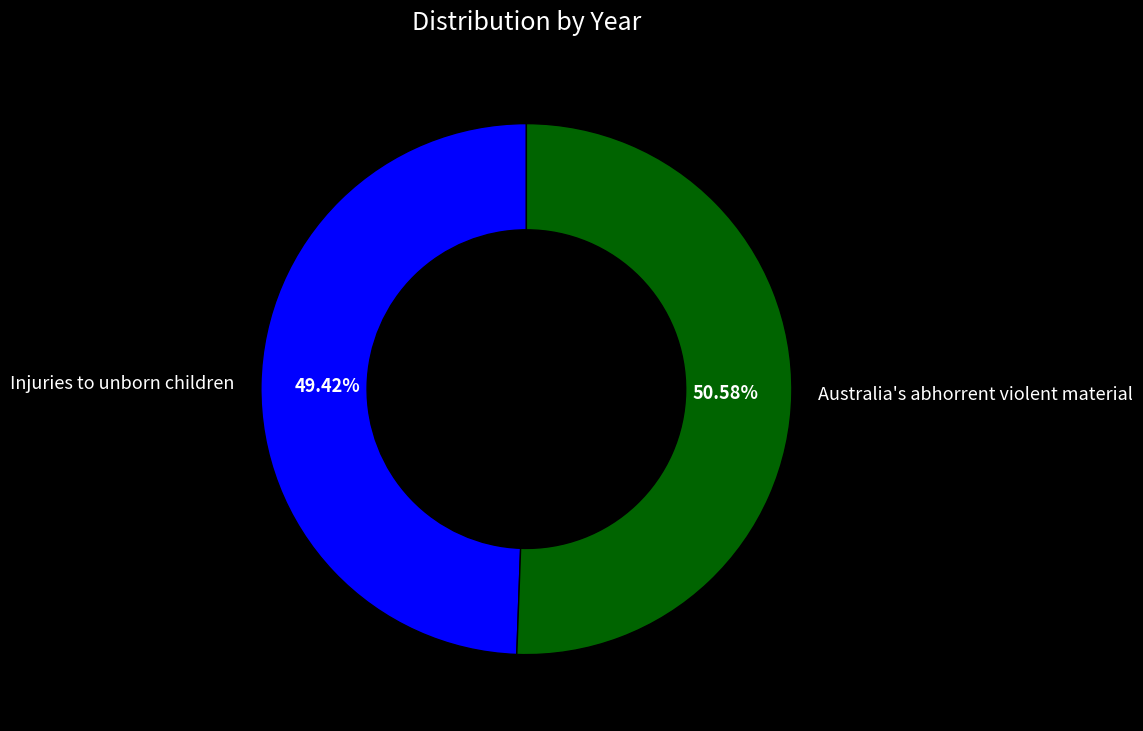

Combined, do Australia's abhorrent violent material and Injuries to unborn children account for over 50%?

Yes